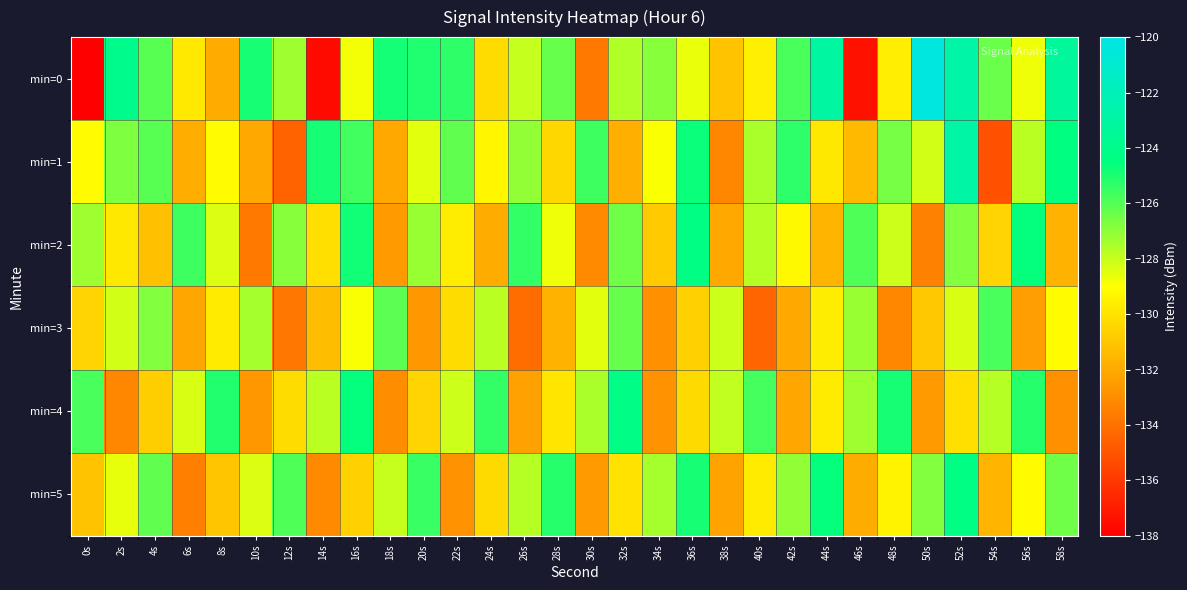

At which category is the sum across all series the highest?

52s